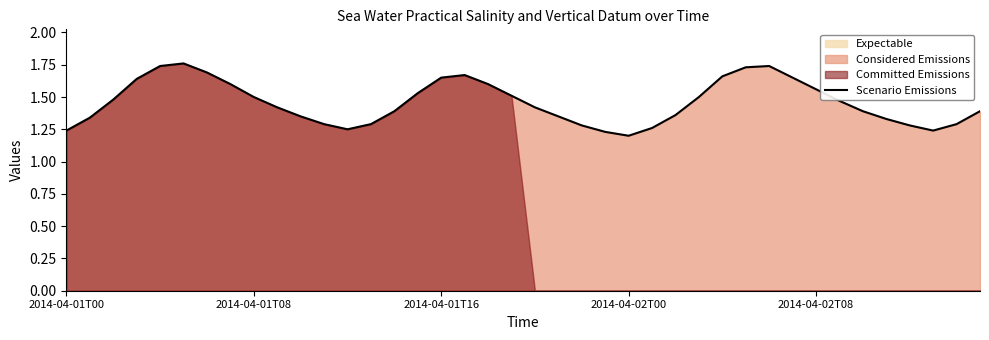

What is the difference between the maximum and second lowest values?

0.5